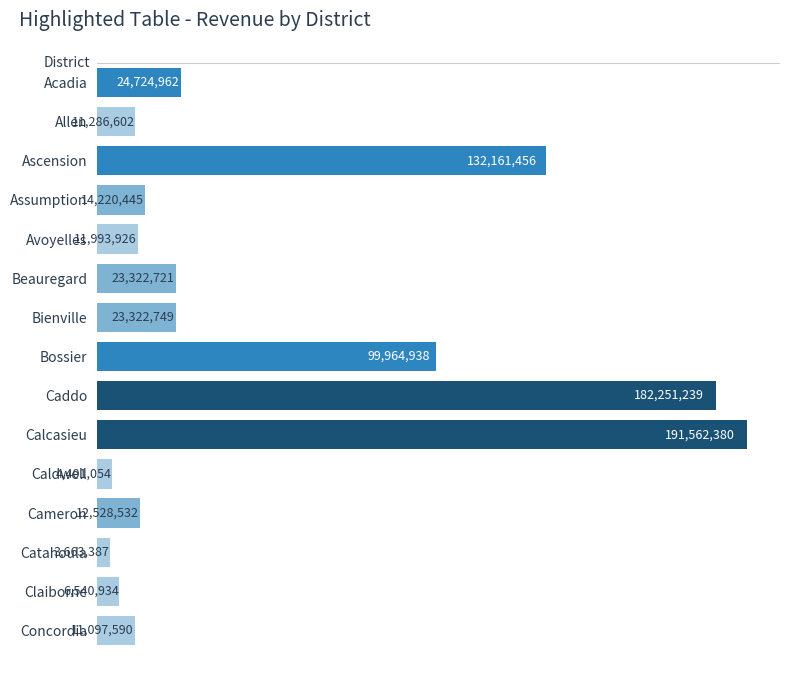

What is the greatest value displayed?

191562380